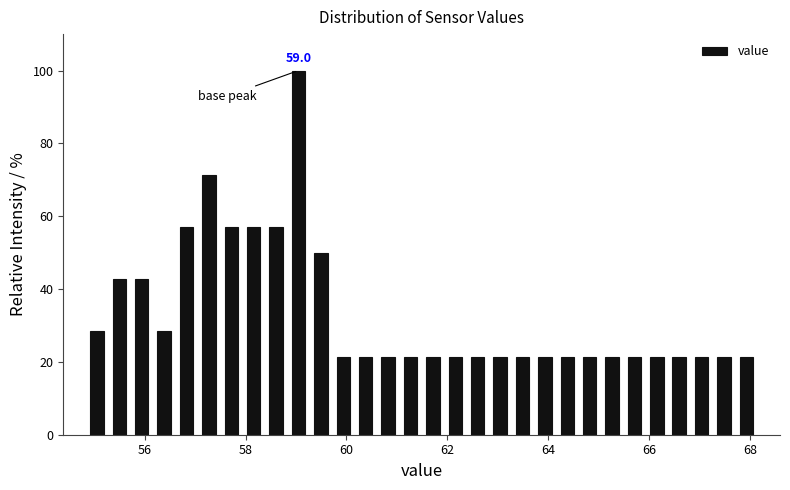

Read against the x-axis, roughly where is the centre of the tallest bar?

59.0